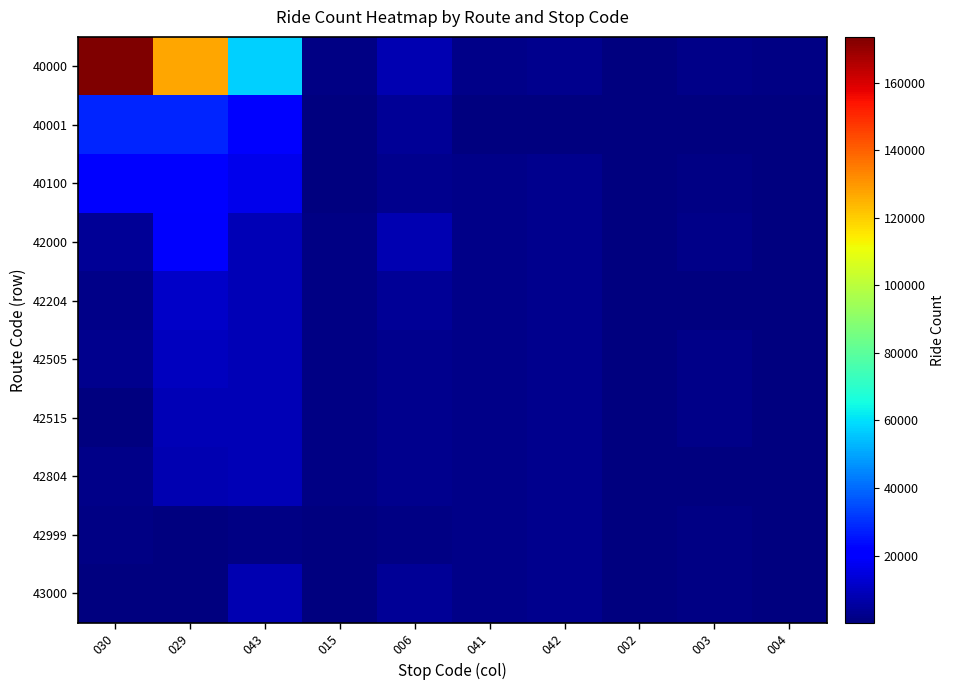

At which category is the sum across all series the highest?

029